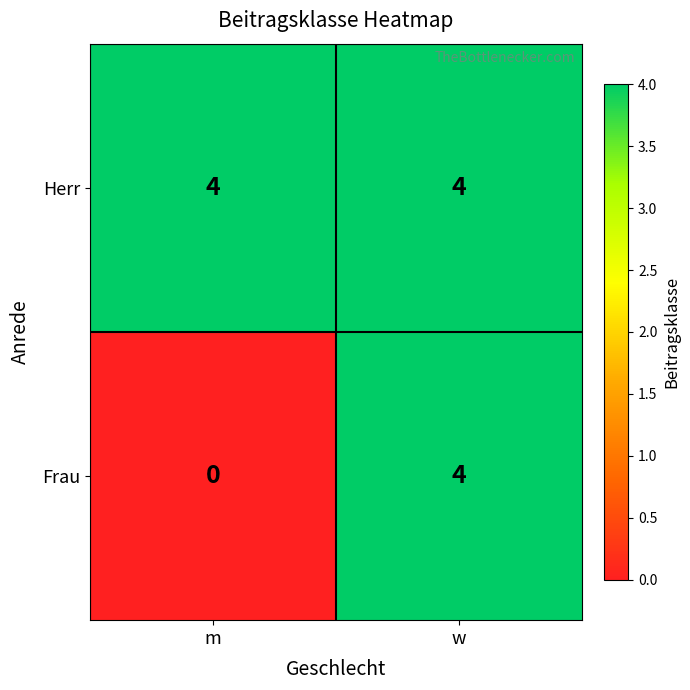

Reading left to right, extract all data points from this chart.

Herr: m=4	w=4
Frau: m=0	w=4